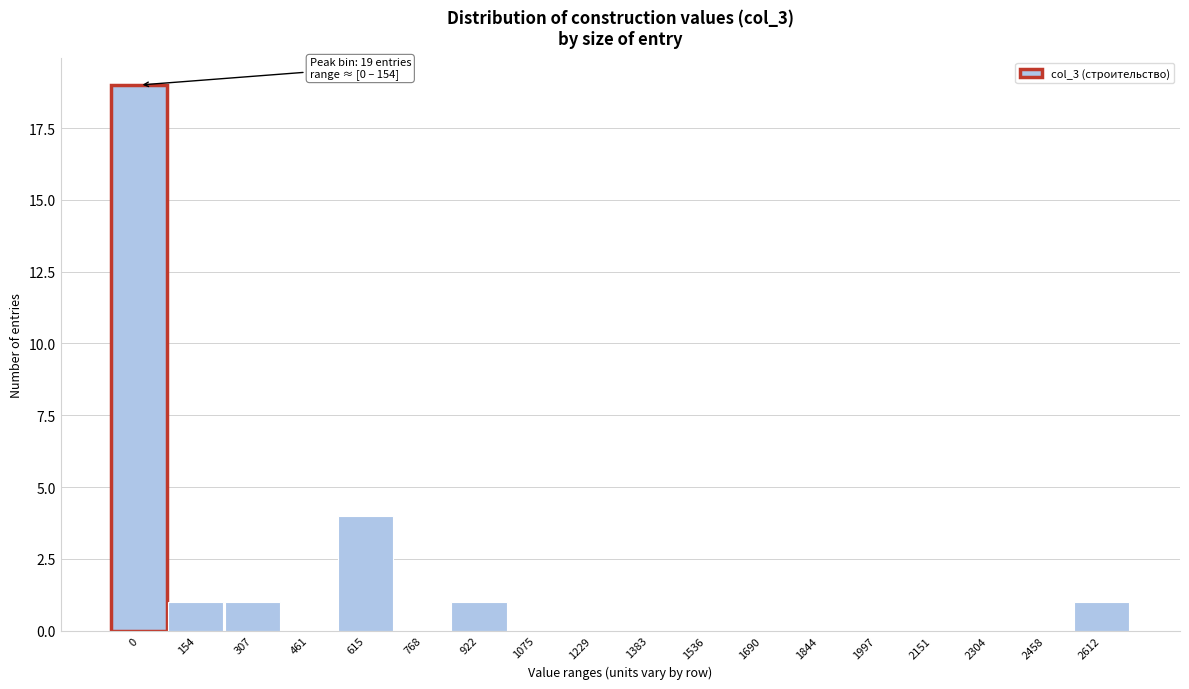

Reading left to right, what are all the values shown in this chart?

0=19	154=1	307=1	461=0	615=4	768=0	922=1	1075=0	1229=0	1383=0	1536=0	1690=0	1844=0	1997=0	2151=0	2304=0	2458=0	2612=1